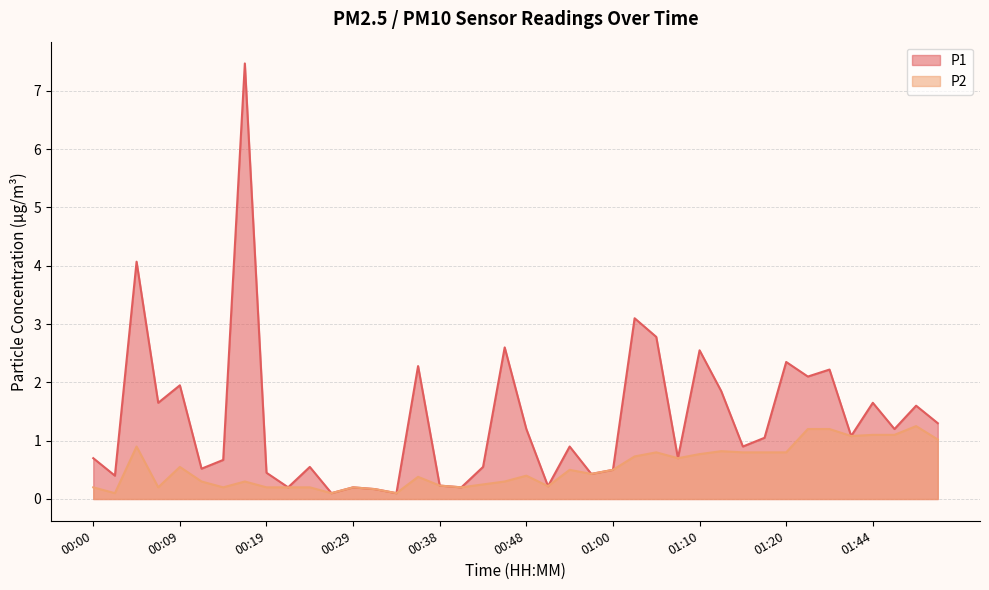

How many lines are shown in the chart?

2